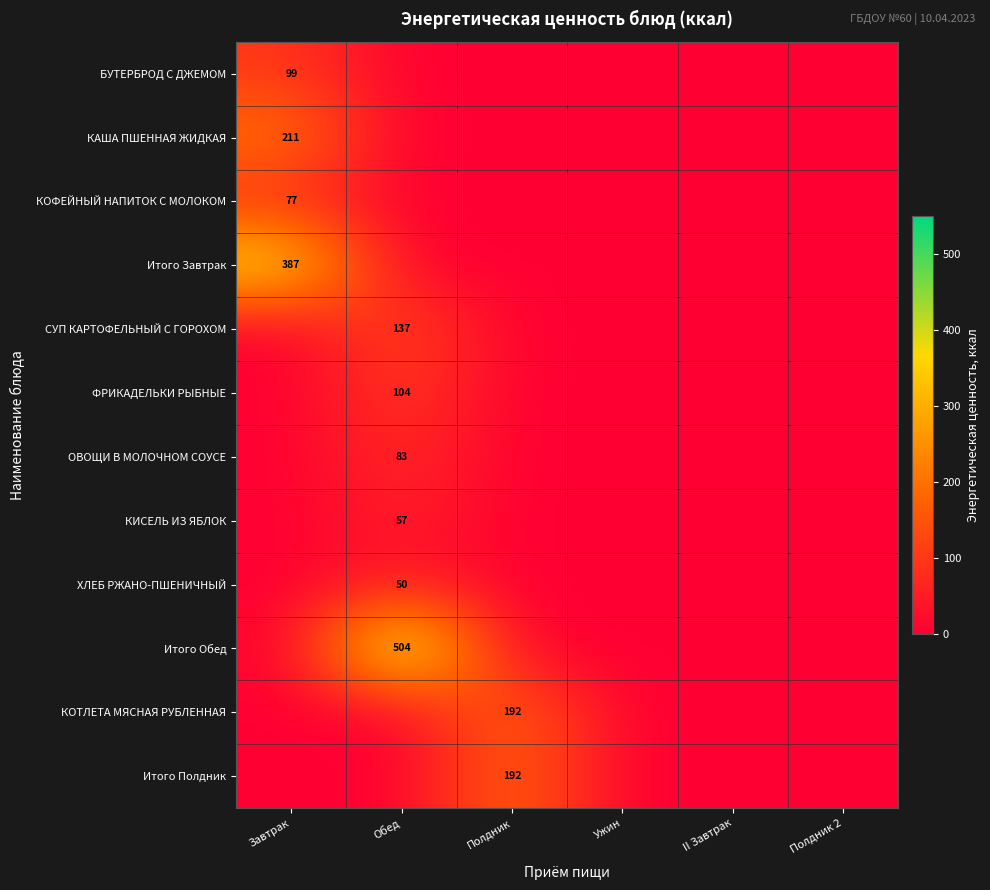

Is it true that ОВОЩИ В МОЛОЧНОМ СОУСЕ equals 31 at Обед?

False